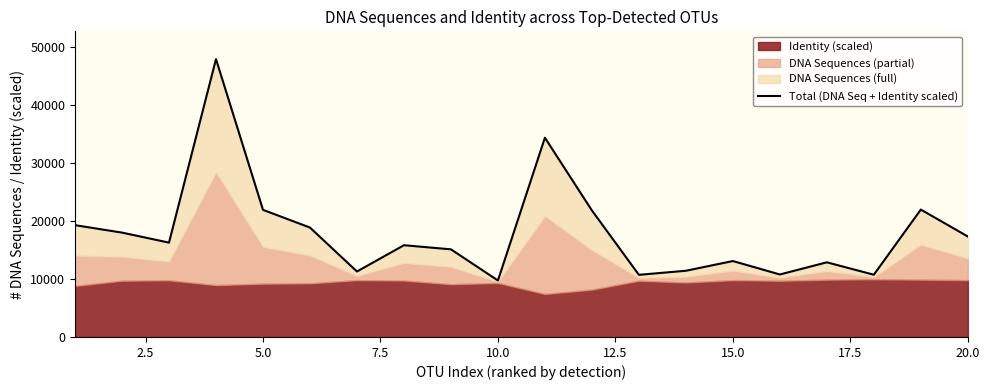

How many points are higher than both their immediate neighbors (excluding endpoints)?

6